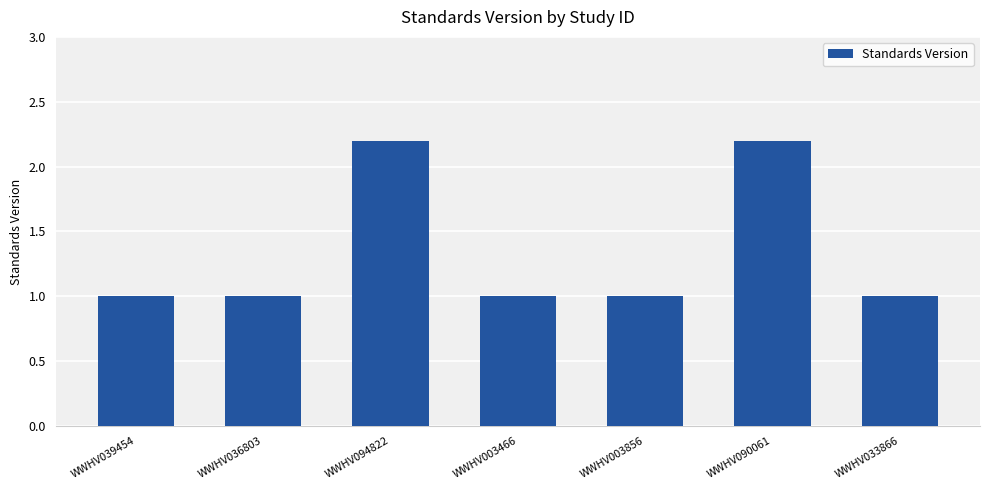

Reading left to right, what are all the values shown in this chart?

WWHV039454=1.0	WWHV036803=1.0	WWHV094822=2.2	WWHV003466=1.0	WWHV003856=1.0	WWHV090061=2.2	WWHV033866=1.0